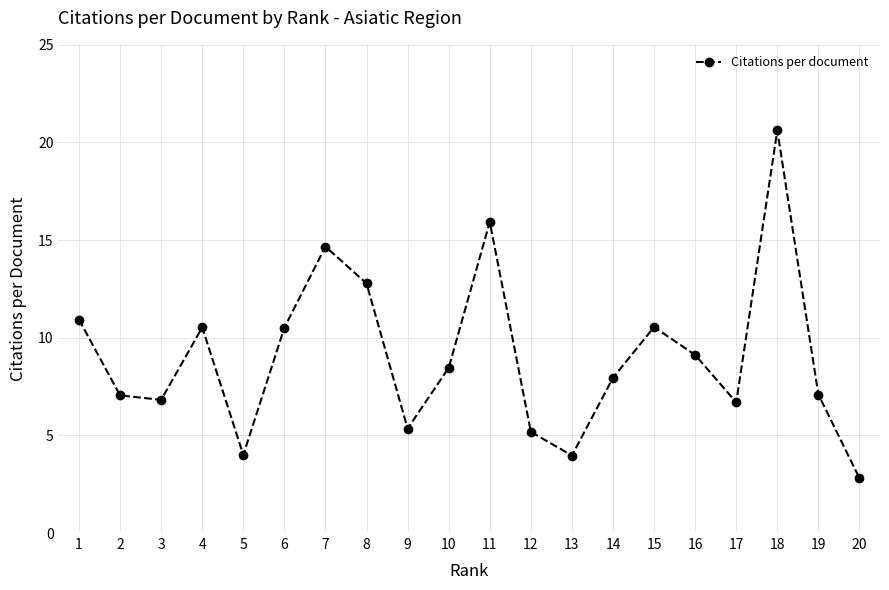

How many lines are shown in the chart?

1